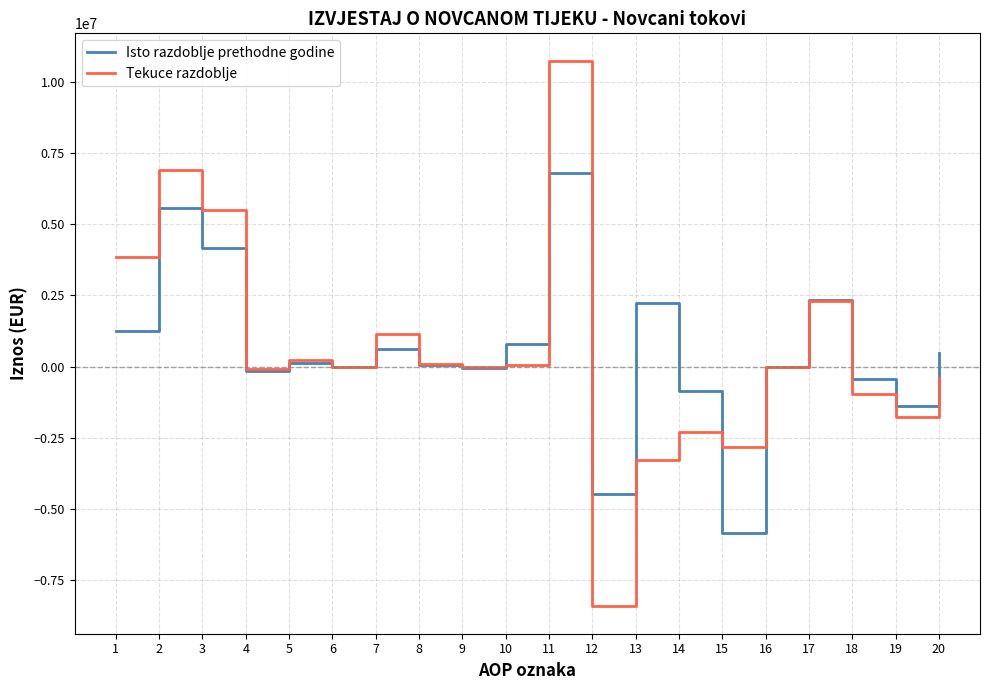

Is the value of Tekuce razdoblje at 9 greater than the value of Isto razdoblje prethodne godine at 11?

No